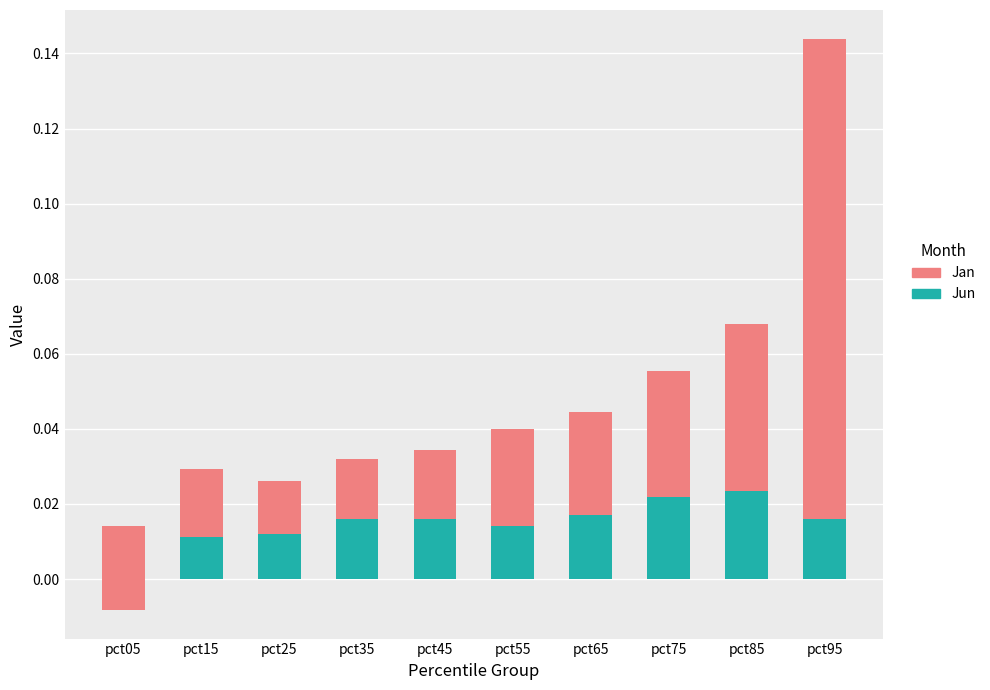

The value of Jan at pct35 is 0.0. True or false?

False